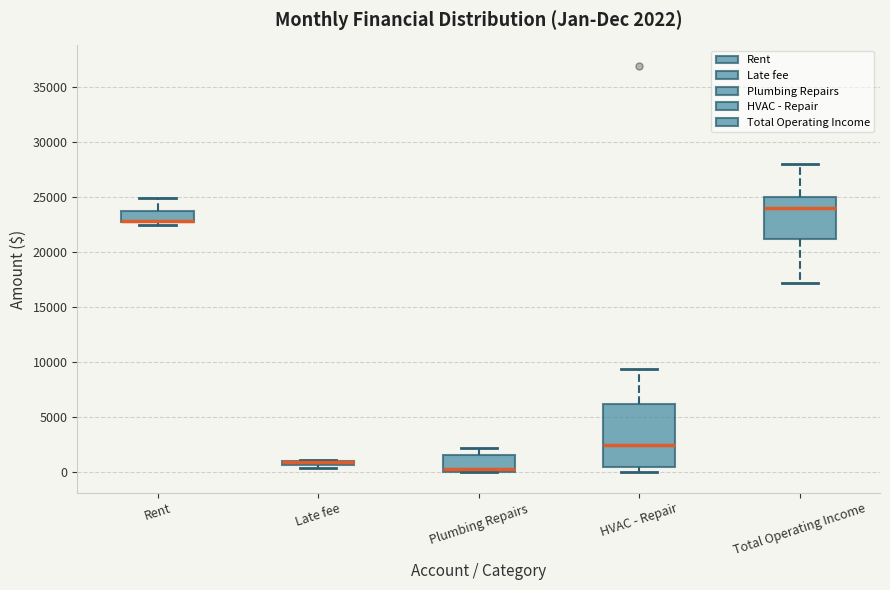

Which box is the tallest, from its lower edge to its upper edge?

HVAC - Repair